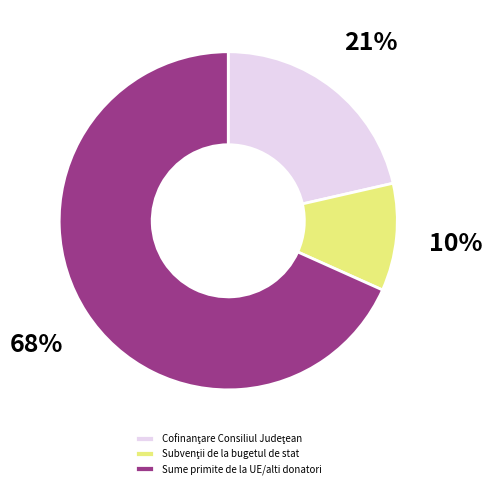

Is there a majority slice in this chart?

Yes